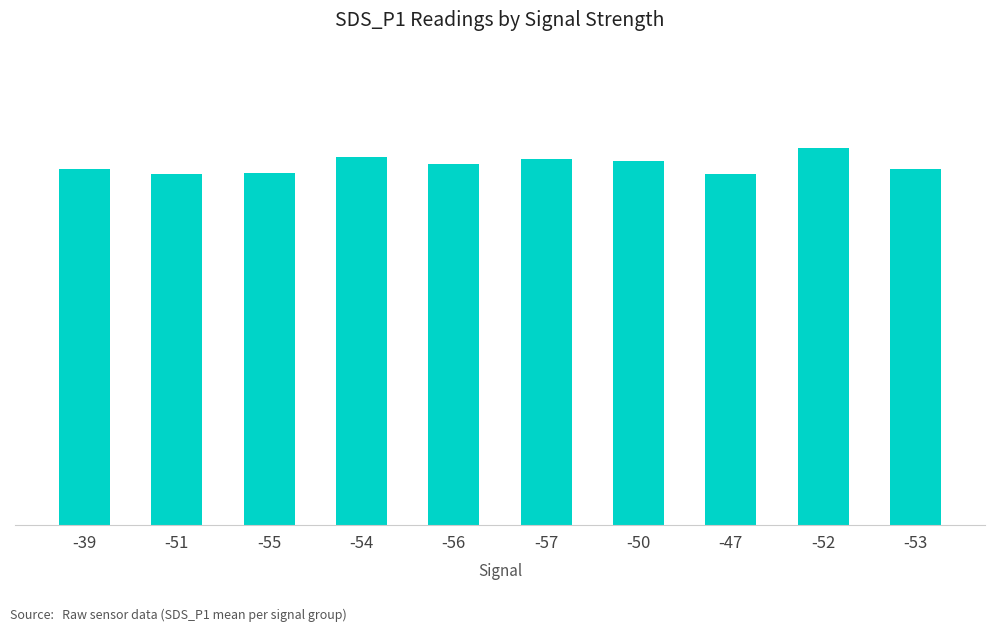

At which label does the data first exceed 12?

-39